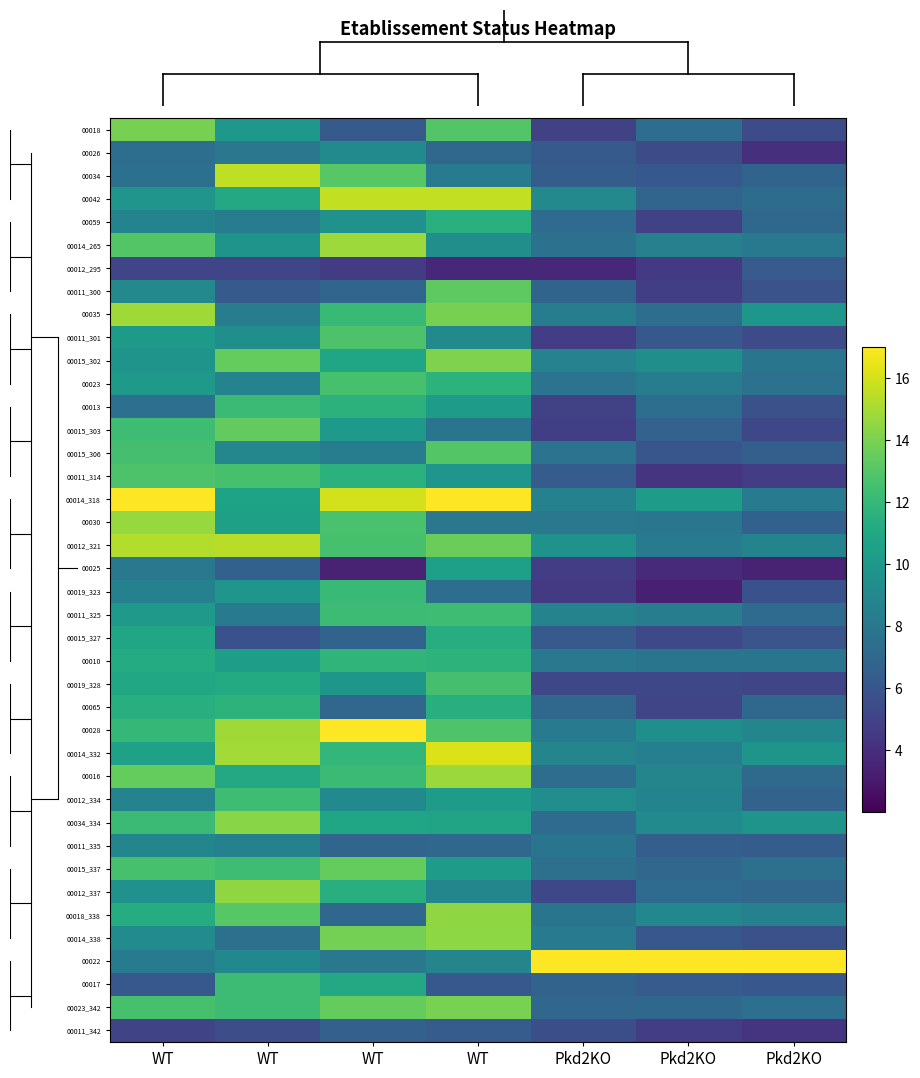

At which category is the sum across all series the highest?

WT